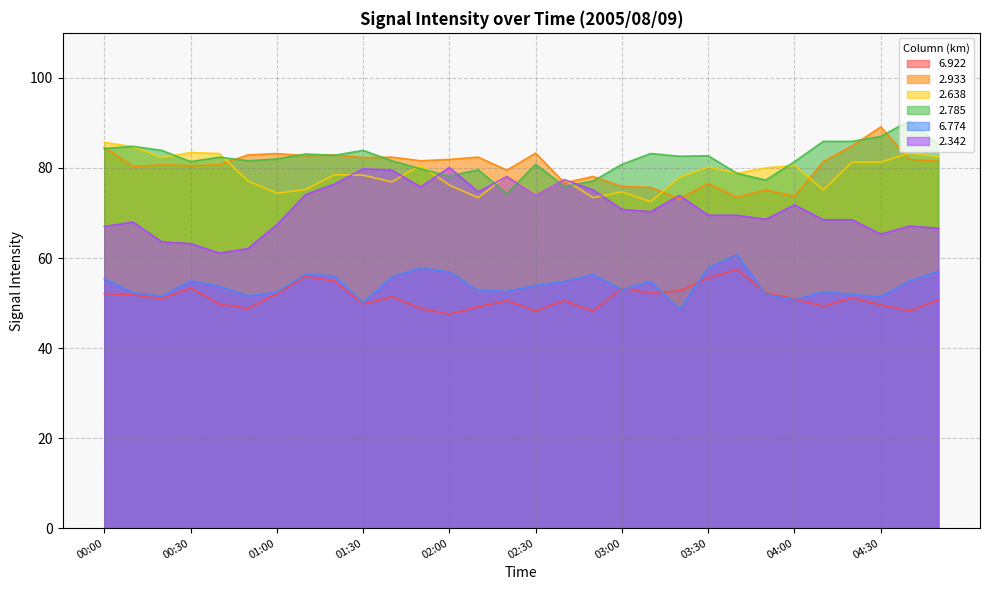

How many data points does each series have?

30